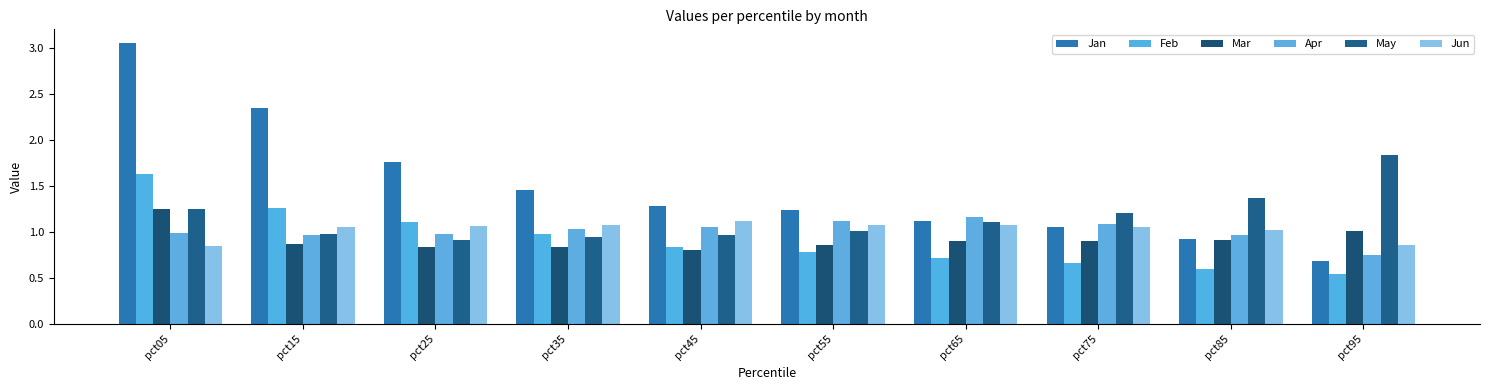

Is the value of Jun at pct95 greater than the value of Apr at pct25?

No